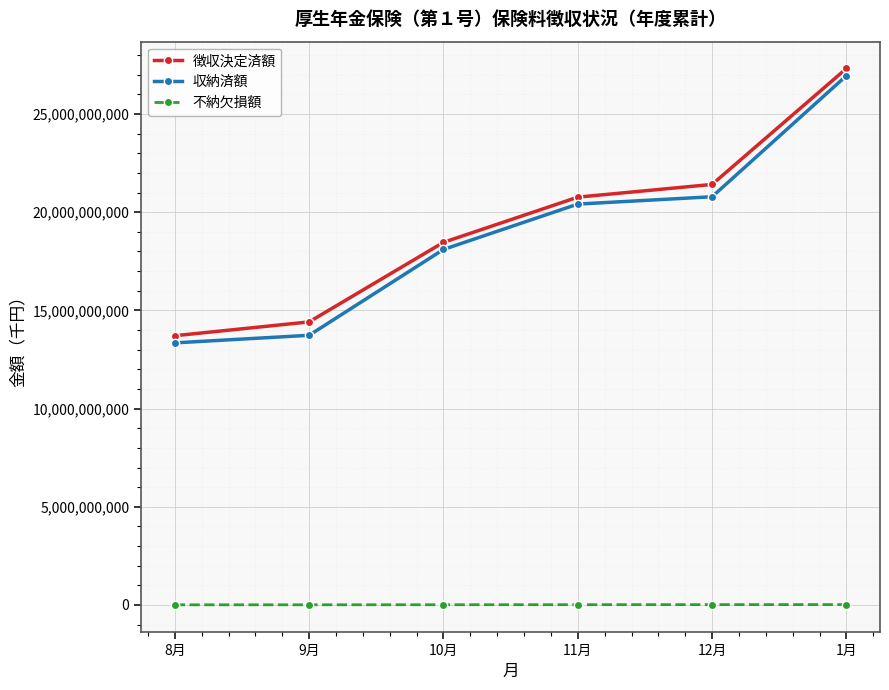

The value of 収納済額 at 9月 is 13732203934. True or false?

True